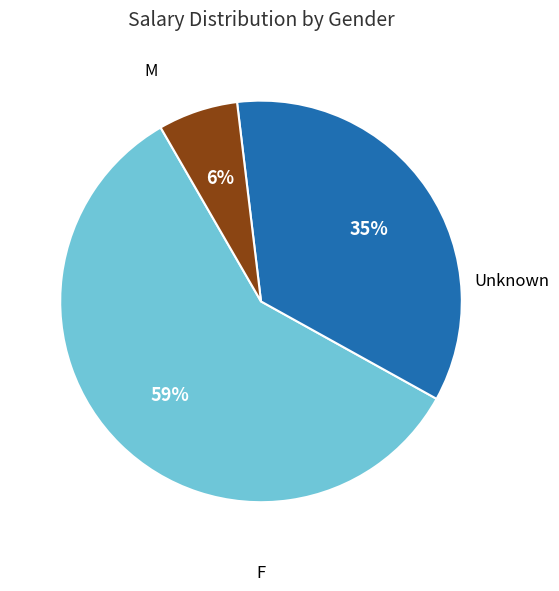

Does M account for over 50% of the chart?

No